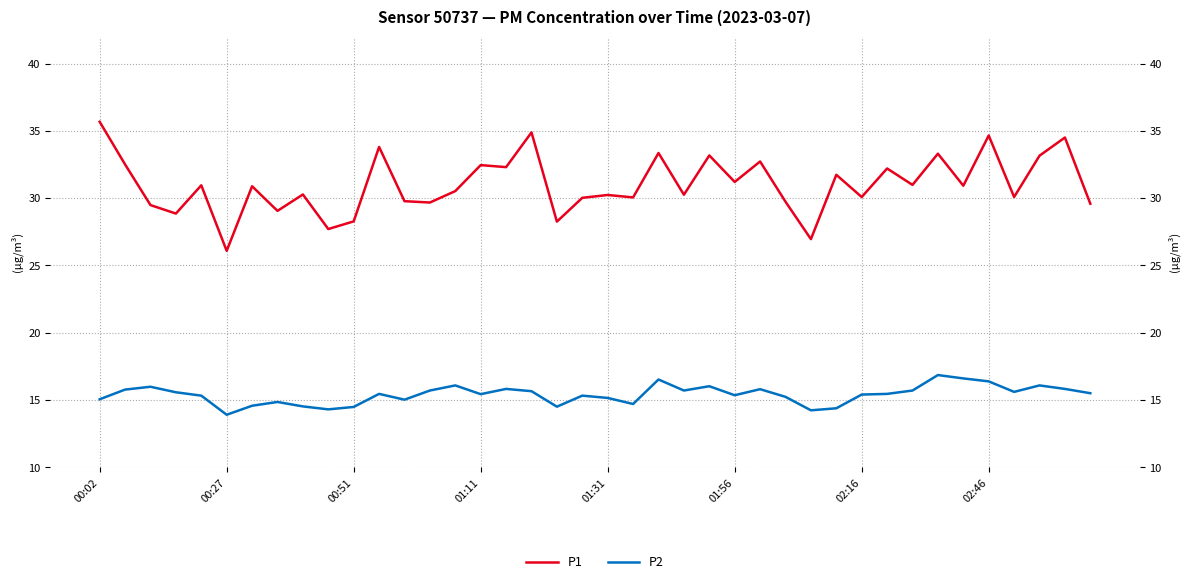

List the series in order of their peak value, highest first.

P1, P2